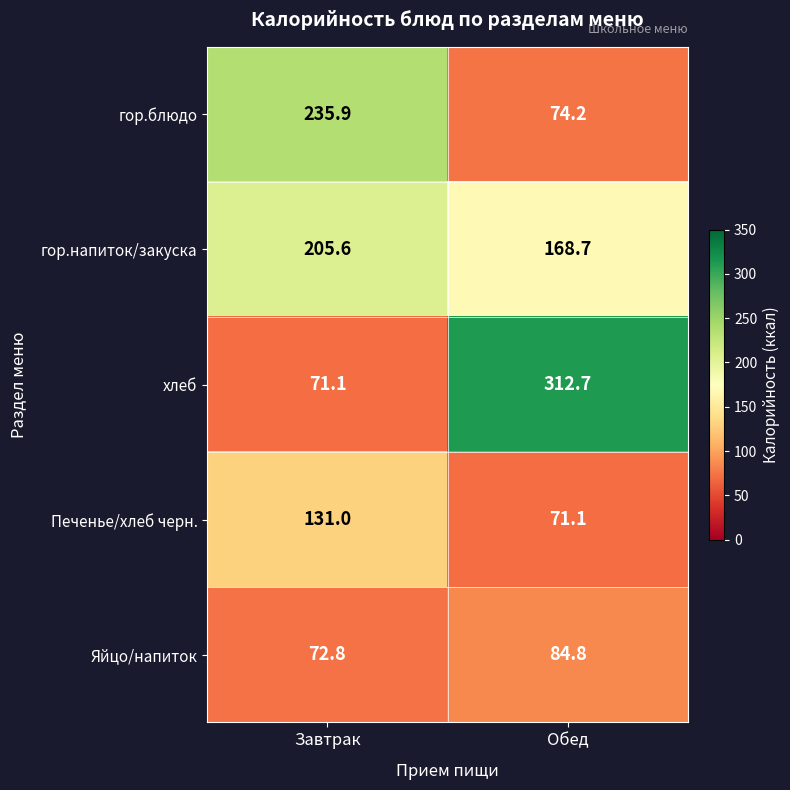

What is the total value across all series at Завтрак?

716.4